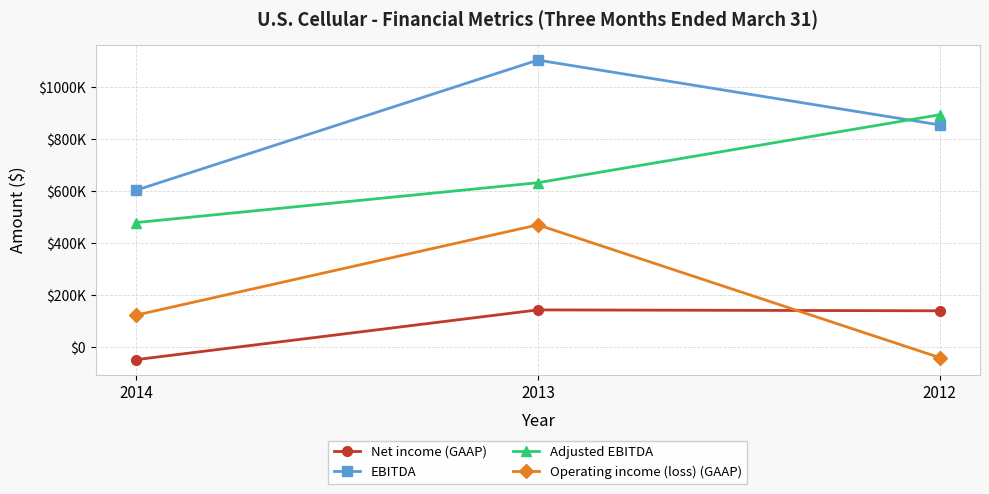

Reading left to right, list all the values displayed in this chart.

Net income (GAAP): -46922	144522	141076
EBITDA: 604679	1105400	856079
Adjusted EBITDA: 480325	633760	895189
Operating income (loss) (GAAP): 124354	471640	-39110